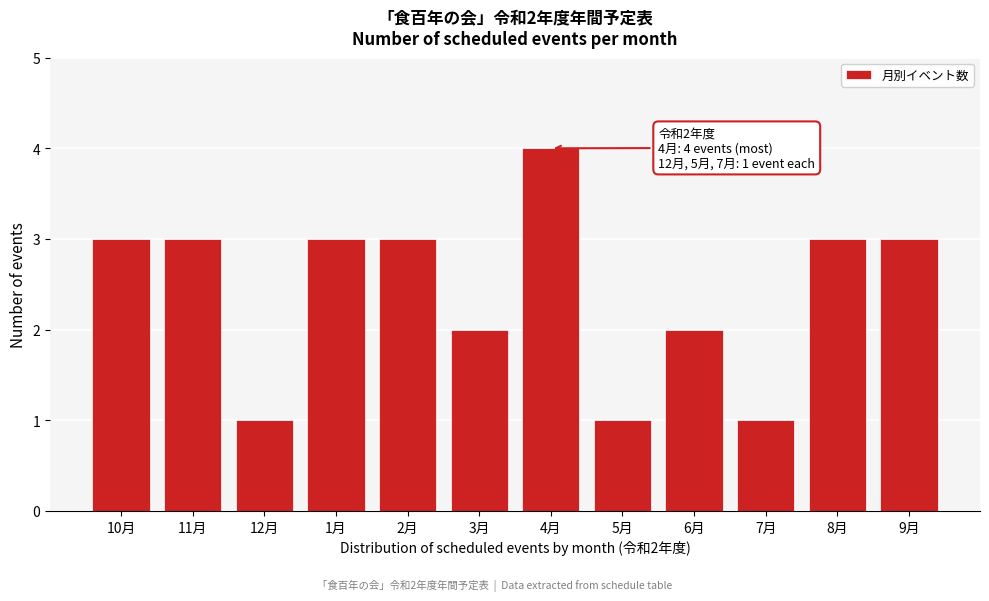

Reading left to right, what are all the values shown in this chart?

3	3	1	3	3	2	4	1	2	1	3	3